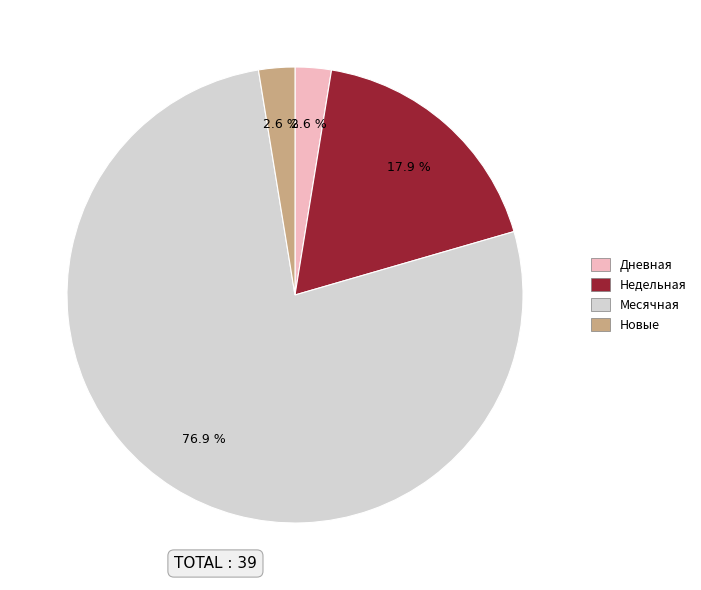

Is there a majority slice in this chart?

Yes